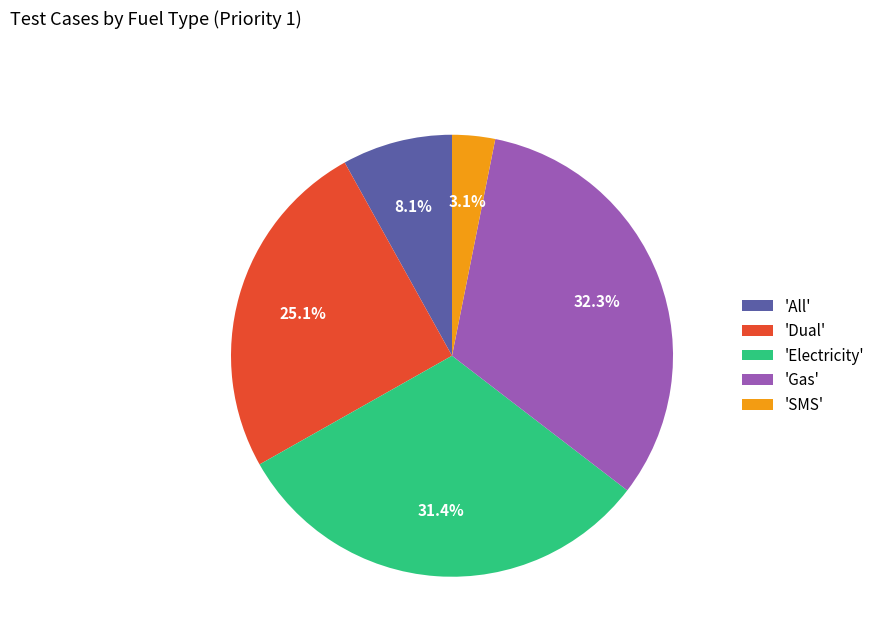

What is the largest slice in the pie chart?

'Gas'